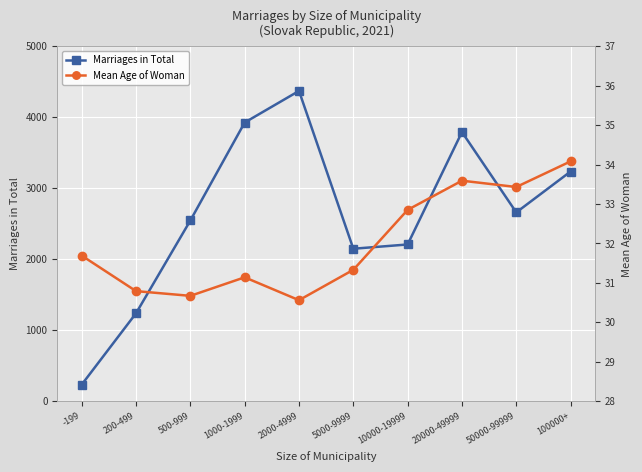

What is the spread (max minus min) of values at 500-999?

2514.3